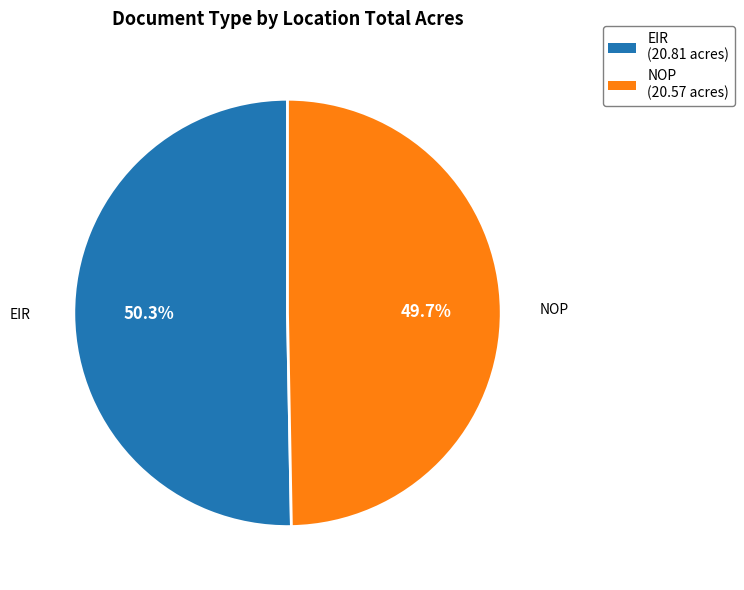

Is there any slice that represents more than half of the pie?

Yes